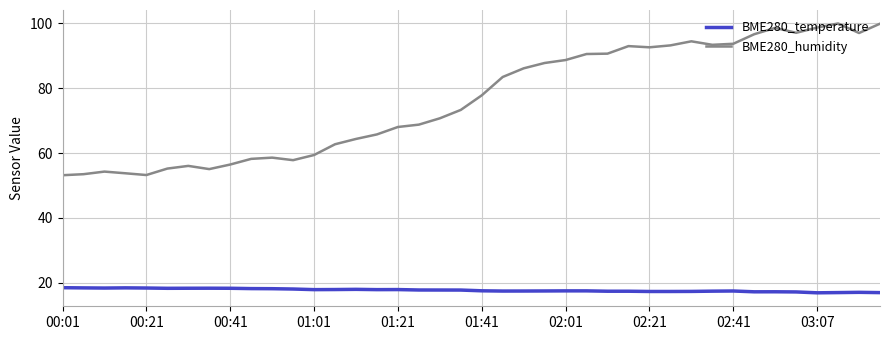

How many series are shown in this chart?

2